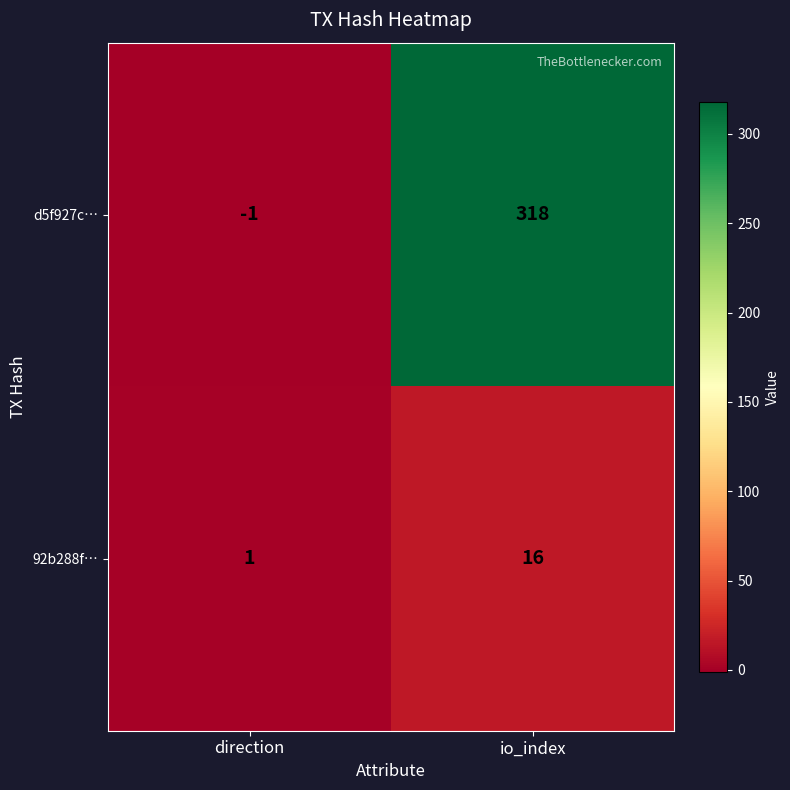

Which series has the largest range (max minus min)?

d5f927c…